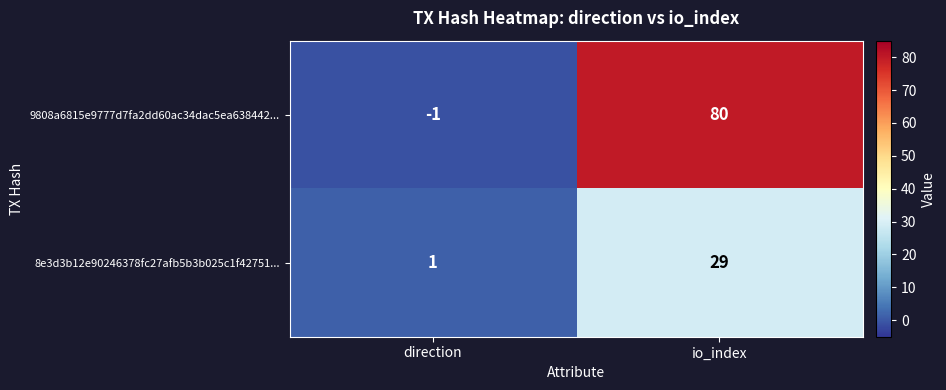

Reading left to right, transcribe all the data shown in this chart.

9808a6815e9777d7fa2dd60ac34dac5ea638442...: -1	80
8e3d3b12e90246378fc27afb5b3b025c1f42751...: 1	29